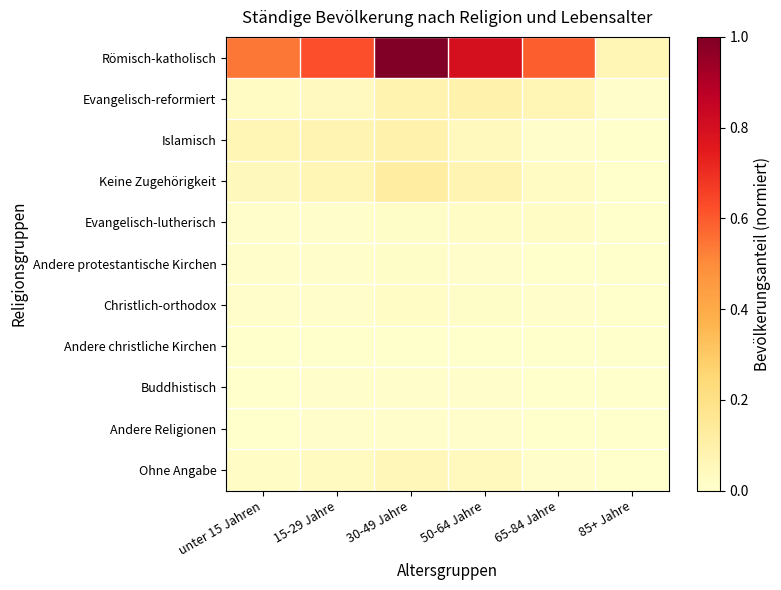

What is the difference between the highest and lowest values at 30-49 Jahre?

1.0